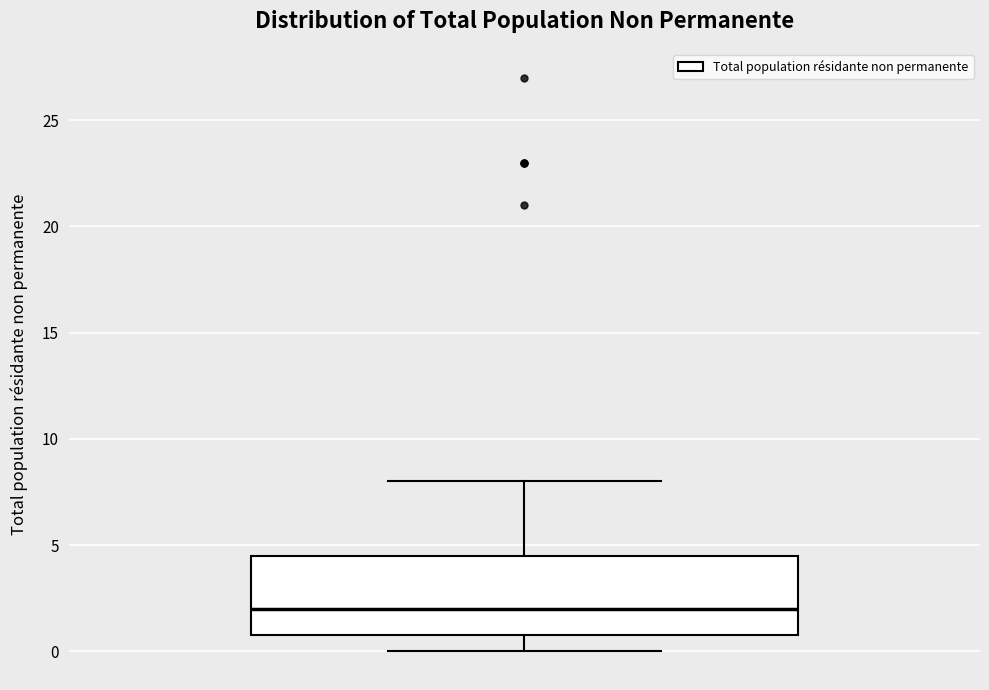

Read this box plot against the y-axis: the position of the median line, the range covered by the box, and the ends of both whiskers. The values are not printed on the chart, so give them approximately, as read against the axis.

median 2.0, box 1.0 to 4.5, whiskers 0.0 to 8.0